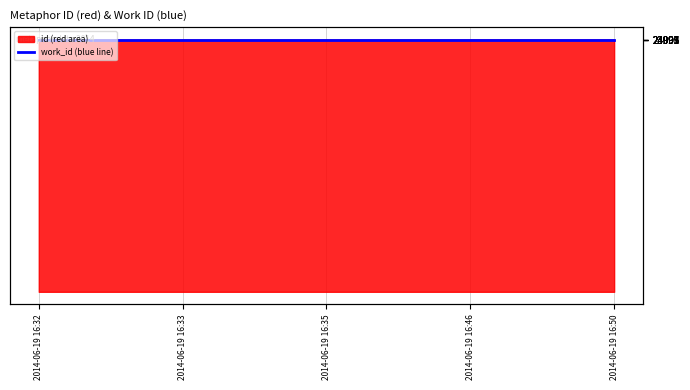

Reading left to right, what are all the values shown in this chart?

23991	23992	23993	24002	24006